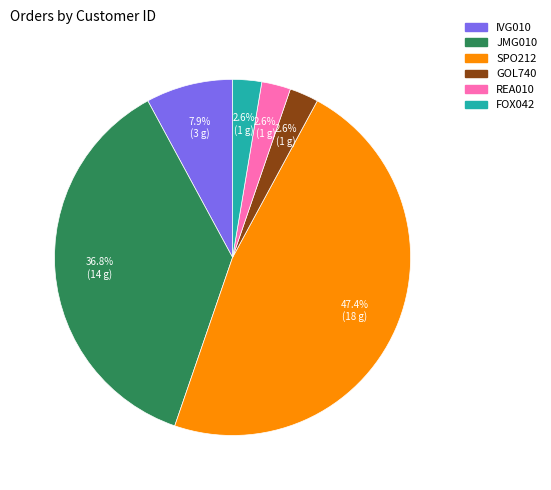

To the nearest percent, what is the combined percentage of GOL740 and SPO212?

50%